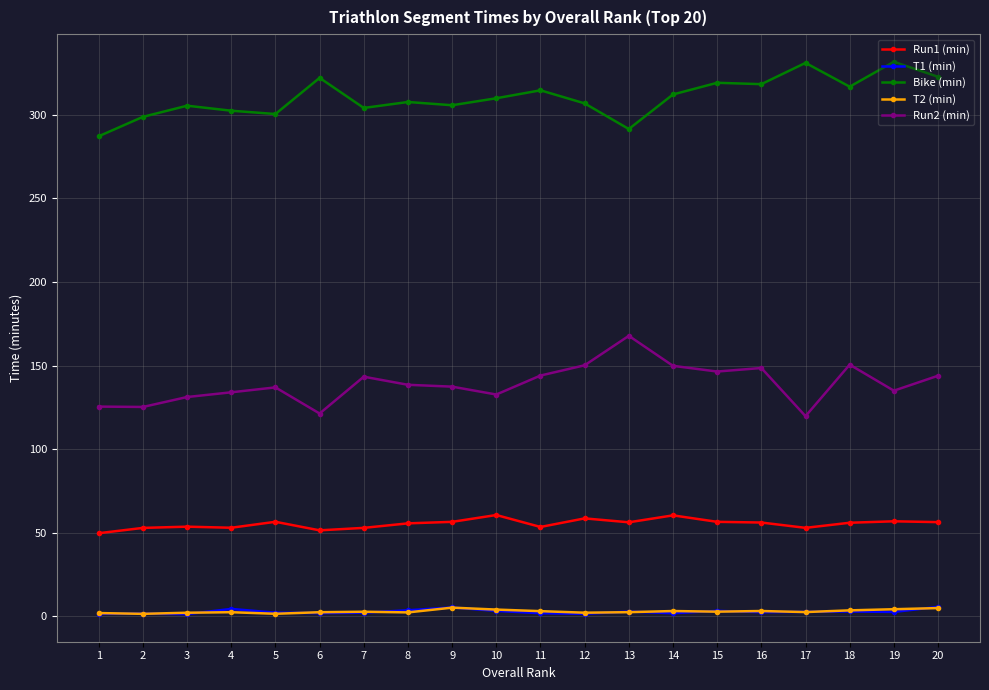

What value does the T2 (min) series have at 8?

2.4